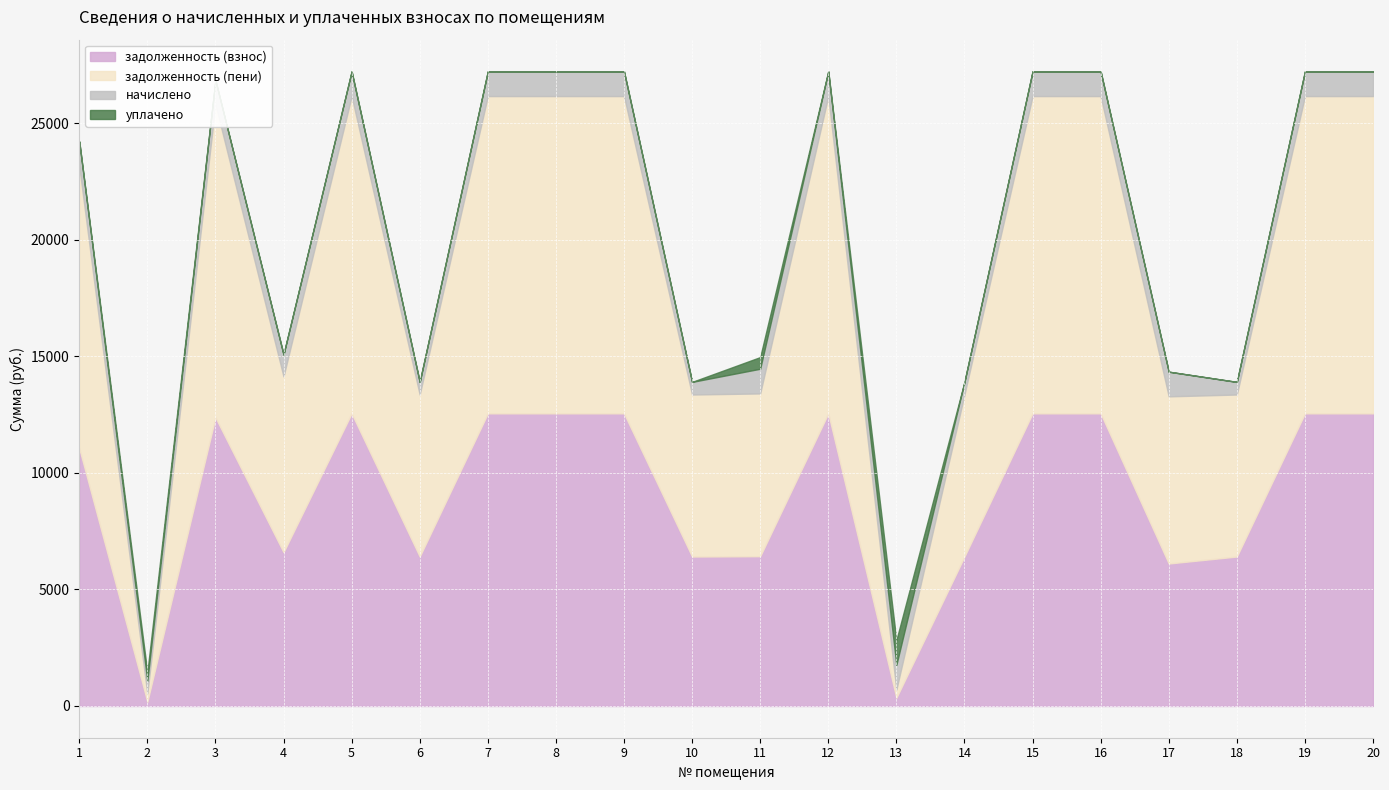

Is the value of уплачено at 19 greater than the value of задолженность (пени) at 1?

No